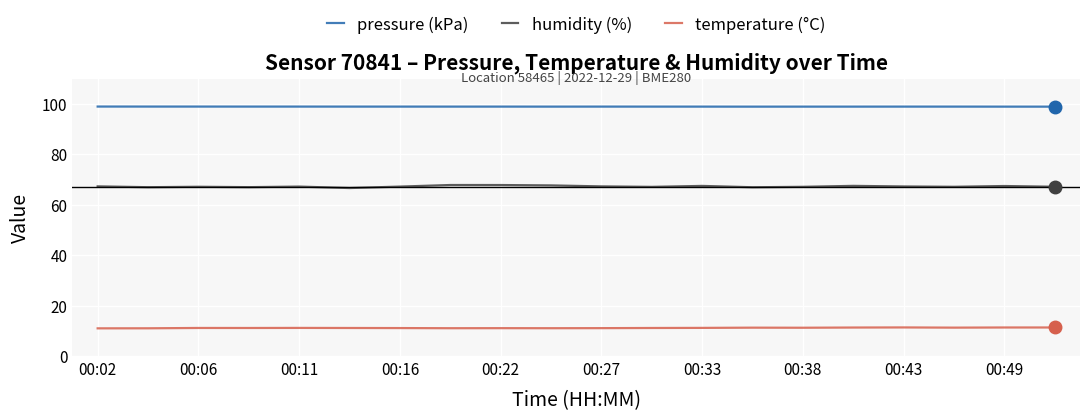

In pressure (kPa), how many points are higher than both neighbors (excluding endpoints)?

4